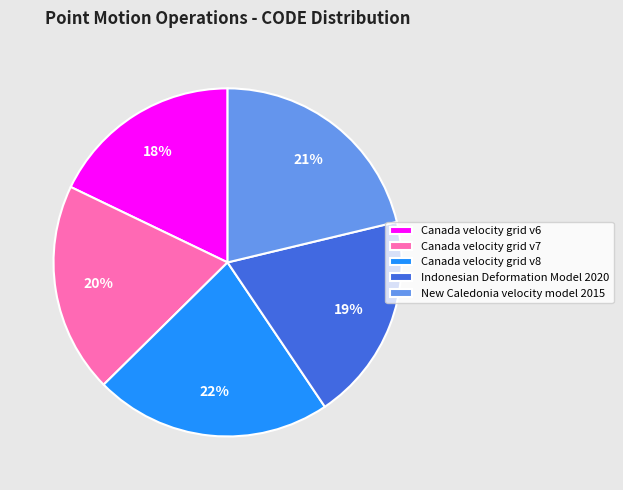

Does New Caledonia velocity model 2015 represent more than half of the total?

No